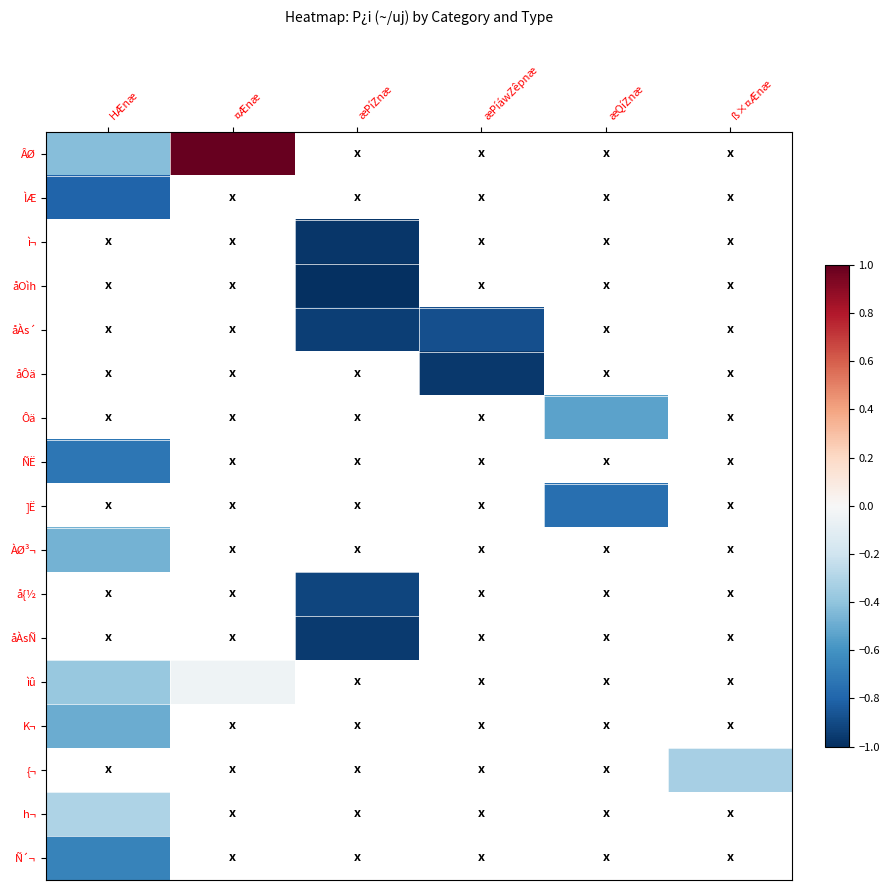

What is the approximate value of K¬ at HÆnæ?

-0.5